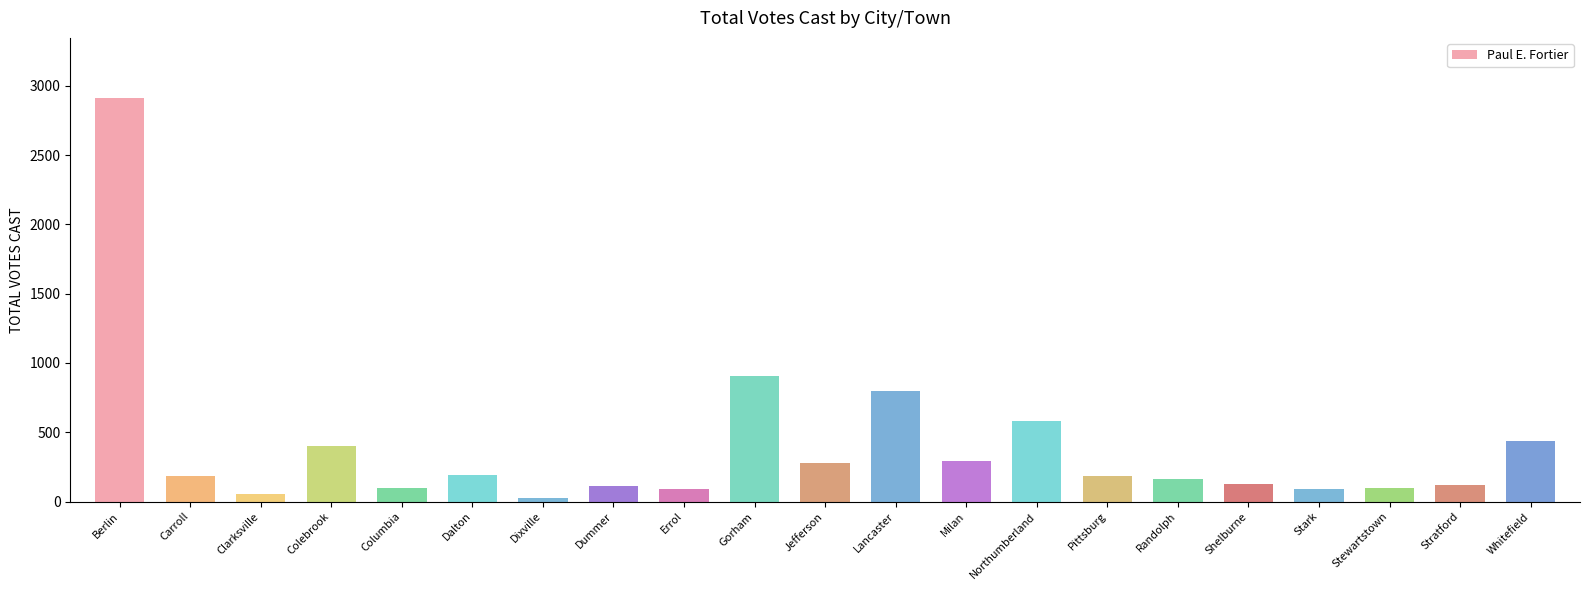

The chart shows a value of 602 at Colebrook. True or false?

False